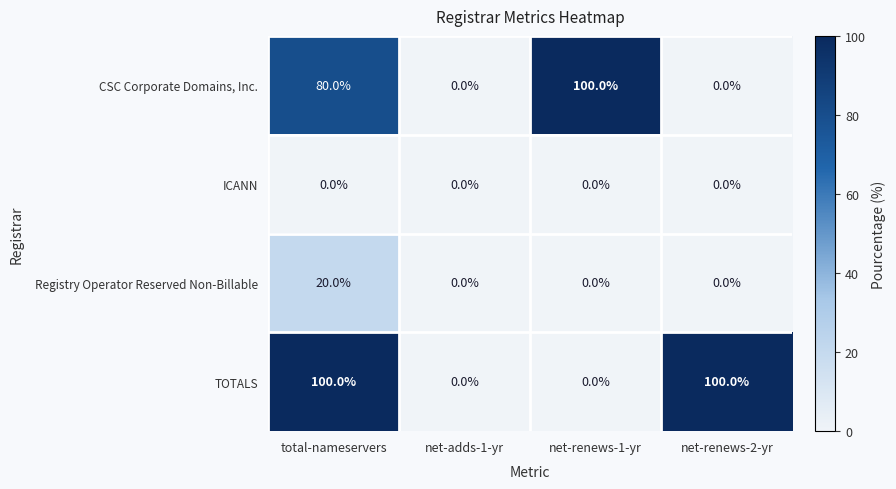

Reading right to left, what are all the values shown in this chart?

CSC Corporate Domains, Inc.: 0	100	0	80
ICANN: 0	0	0	0
Registry Operator Reserved Non-Billable: 0	0	0	20
TOTALS: 100	0	0	100